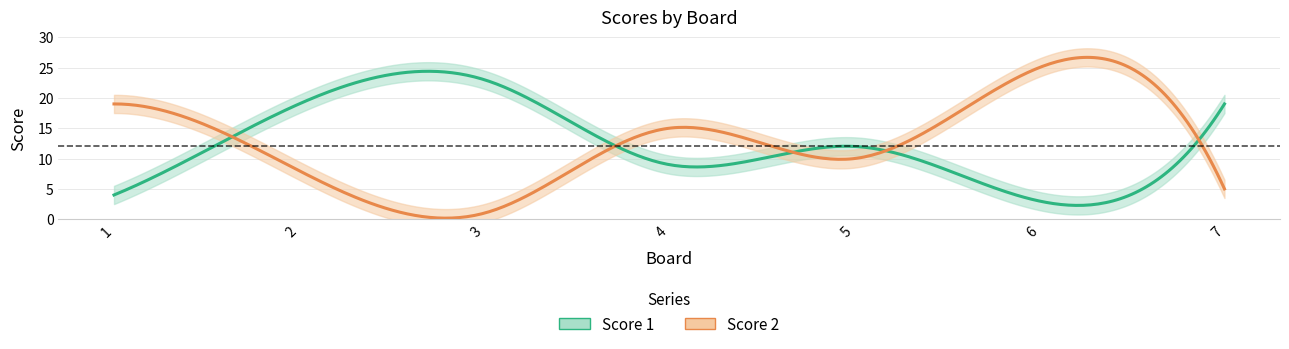

How many distinct data groups are displayed?

2